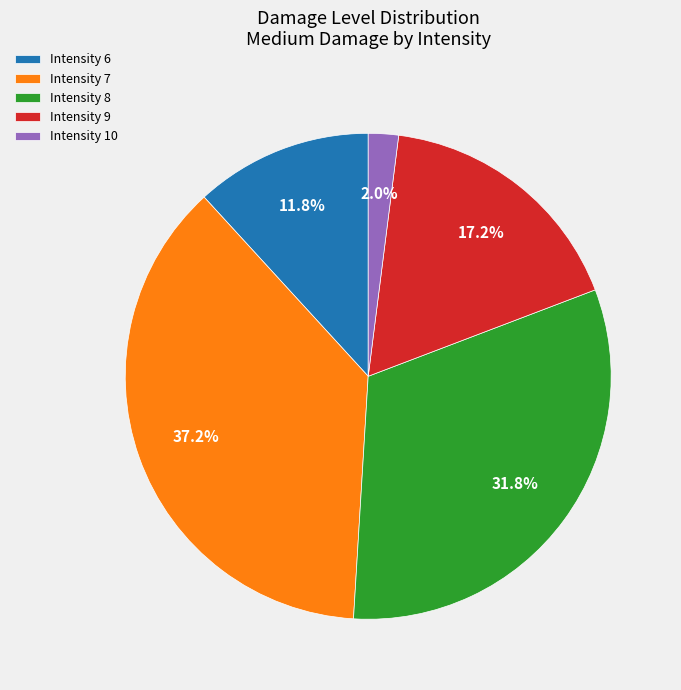

Rank the categories by value from highest to lowest.

Intensity 7, Intensity 8, Intensity 9, Intensity 6, Intensity 10